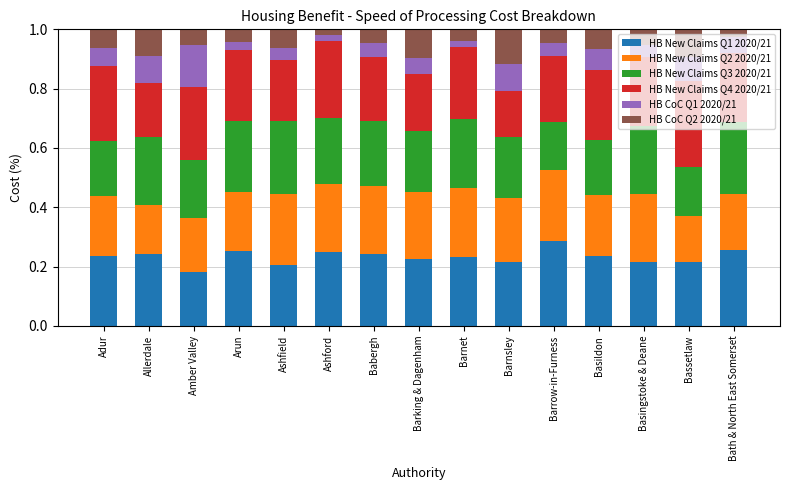

What is the sum of the HB New Claims Q1 2020/21 values at Barking & Dagenham and Adur?

0.5